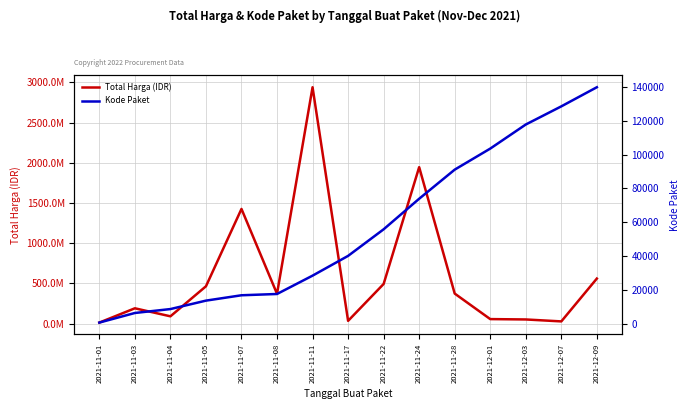

What is the difference between the second highest and second lowest values in the Kode Paket series?

122166